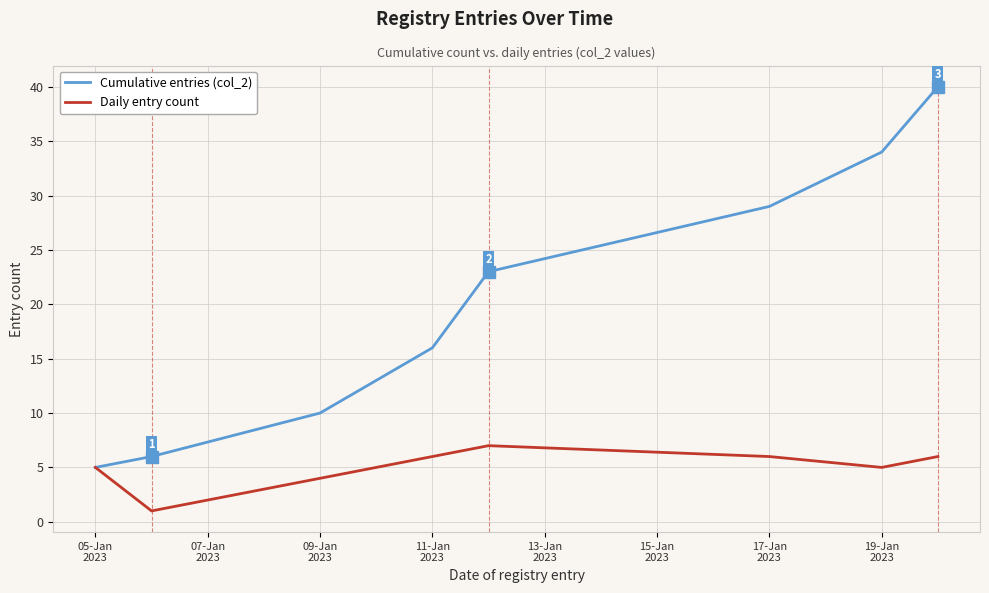

List the series in order of their overall mean, lowest first.

Daily entry count, Cumulative entries (col_2)